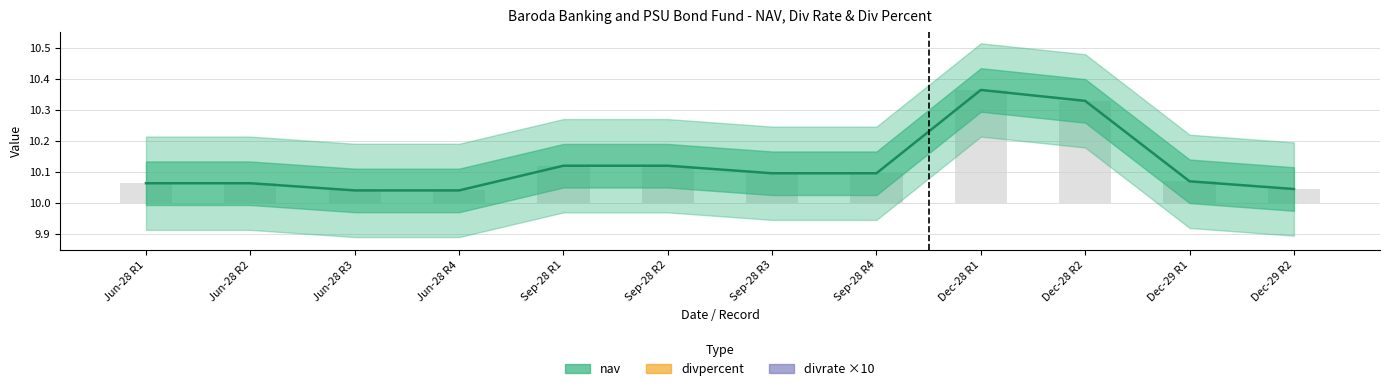

Reading right to left, transcribe all the data shown in this chart.

nav: 10.0	10.1	10.3	10.4	10.1	10.1	10.1	10.1	10.0	10.0	10.1	10.1
divpercent: 1.0	1.1	0.3	0.4	1.1	1.1	1.2	1.2	1.0	1.0	1.0	1.0
divrate ×10: 1.0	1.1	0.3	0.4	1.1	1.1	1.2	1.2	1.0	1.0	1.0	1.0